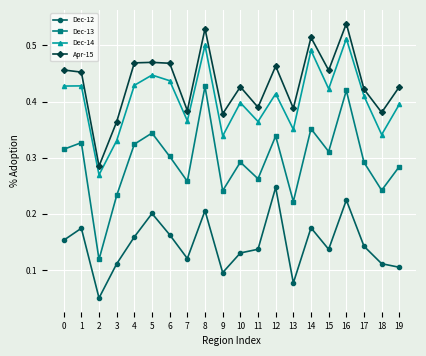

What is the sum of all Dec-12 values?

2.9